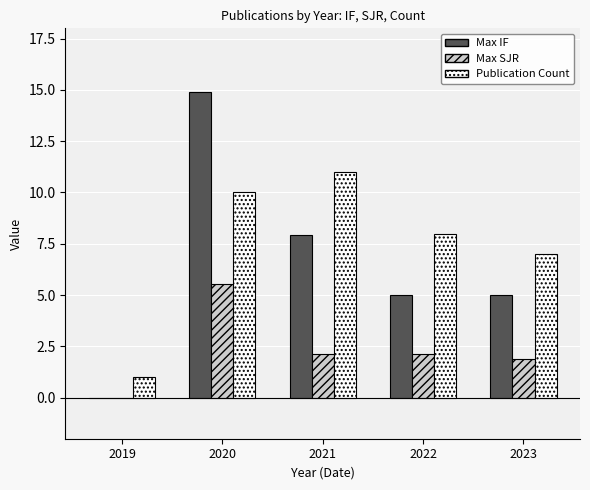

What is the total value across all series at 2019?

1.0